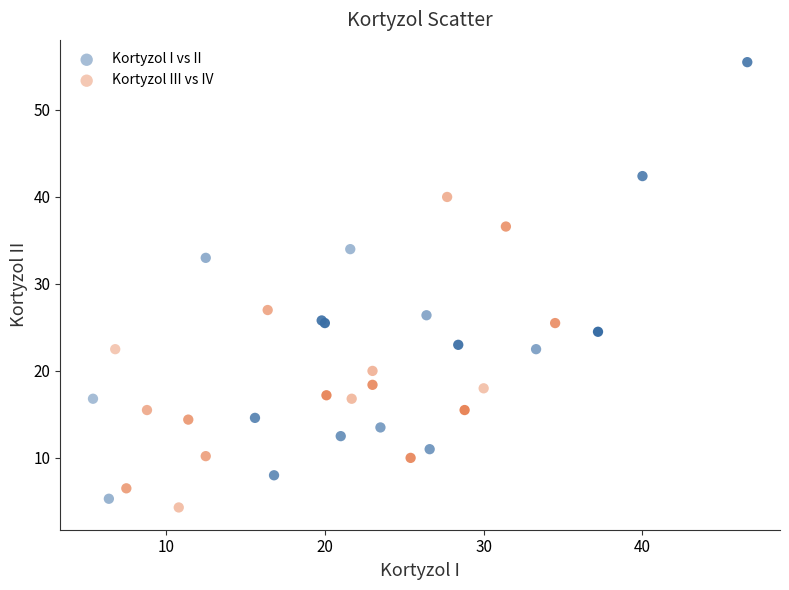

Which series has the widest spread of Y values?

Kortyzol I vs II